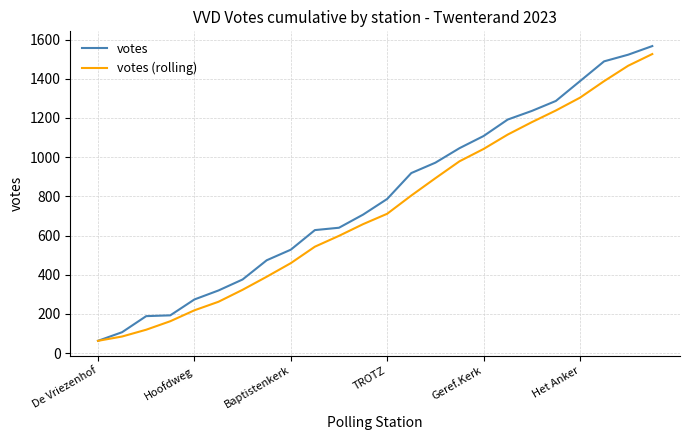

What is the greatest value displayed?

1567.0